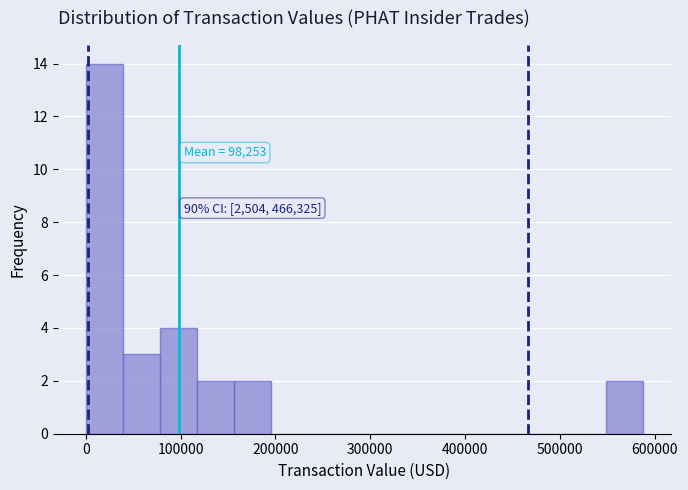

Around what value on the x-axis is the tallest bar? Give the approximate position of its centre, as read against the axis.

20000